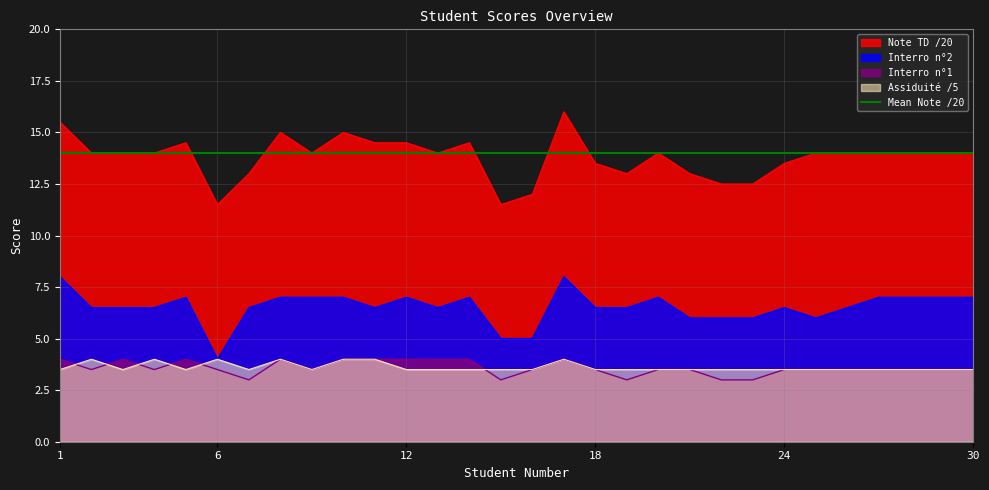

Between 5 and 22, which is larger?

5